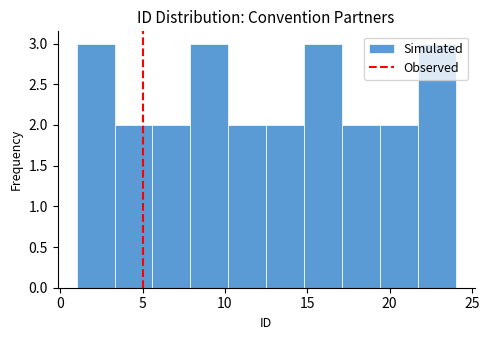

Reading left to right, list every bar in this chart as the range it spans on the x-axis followed by its height. Neither the bar edges nor the heights are printed on the chart, so give them approximately, as read against the axes.

1.0 to 3.3: 3
3.3 to 5.6: 2
5.6 to 7.9: 2
7.9 to 10.2: 3
10.2 to 12.5: 2
12.5 to 14.8: 2
14.8 to 17.1: 3
17.1 to 19.4: 2
19.4 to 21.7: 2
21.7 to 24.0: 3